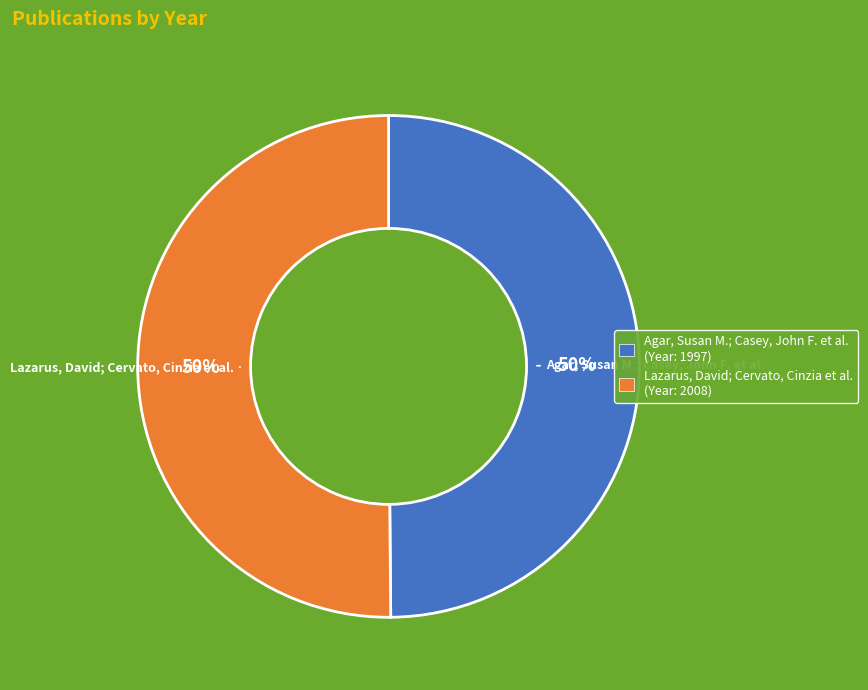

To the nearest percent, what is the combined percentage of Agar, Susan M.; Casey, John F. et al. and Lazarus, David; Cervato, Cinzia et al.?

100%